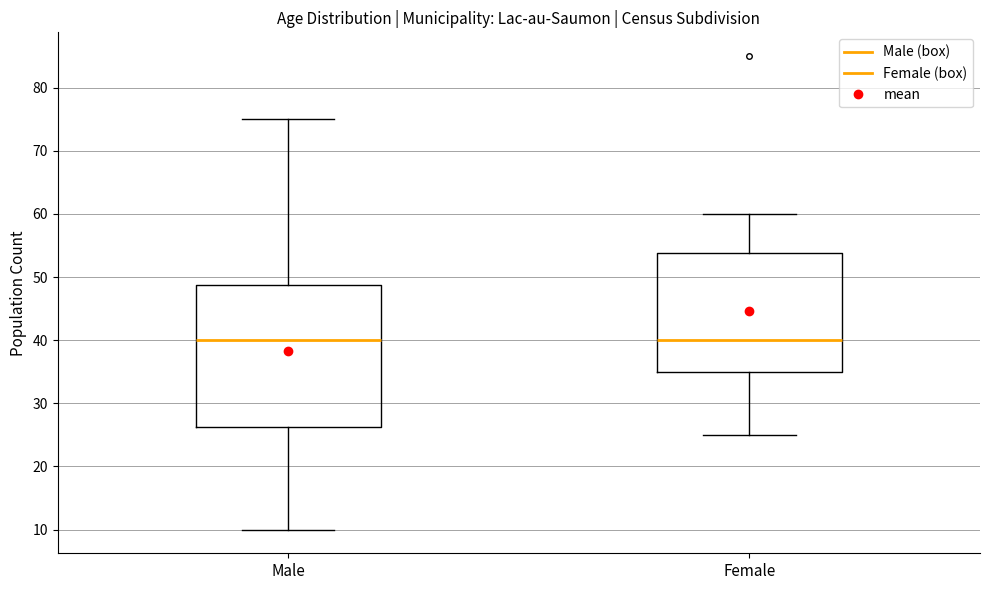

Reading left to right, transcribe this box plot: for each box, give where its median line is, the range the box spans, and where its two whiskers end, as read against the y-axis. The values are not printed on the chart, so give them approximately, as read against the axis.

Male: median 40, box 26 to 49, whiskers 10 to 75
Female: median 40, box 35 to 54, whiskers 25 to 60